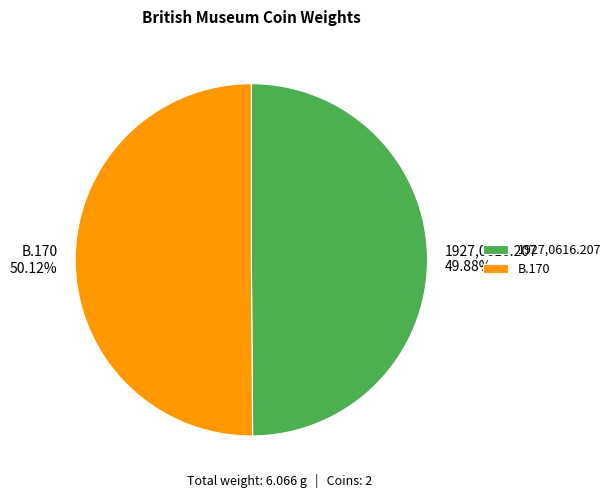

Does any single category account for the majority?

Yes